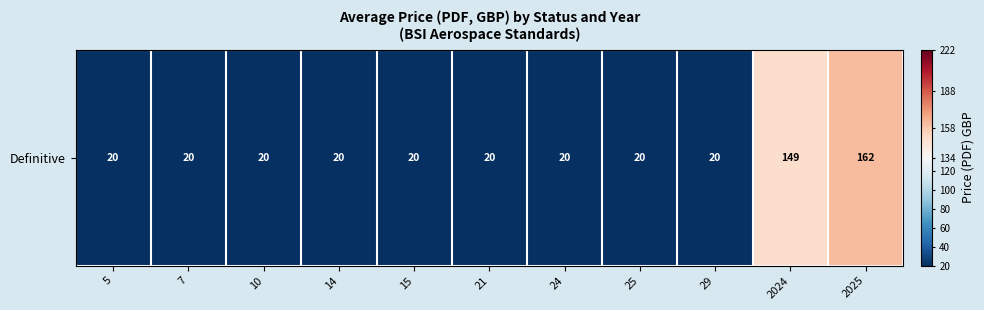

What is the maximum value shown in the chart?

161.8